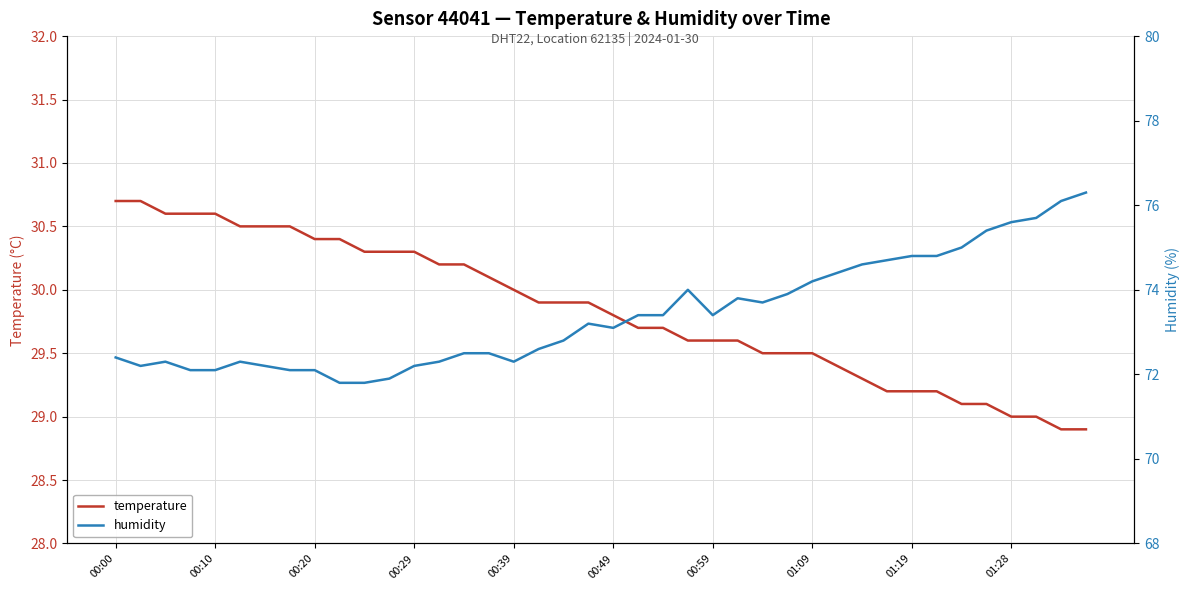

What is the lowest value of the humidity series?

71.8